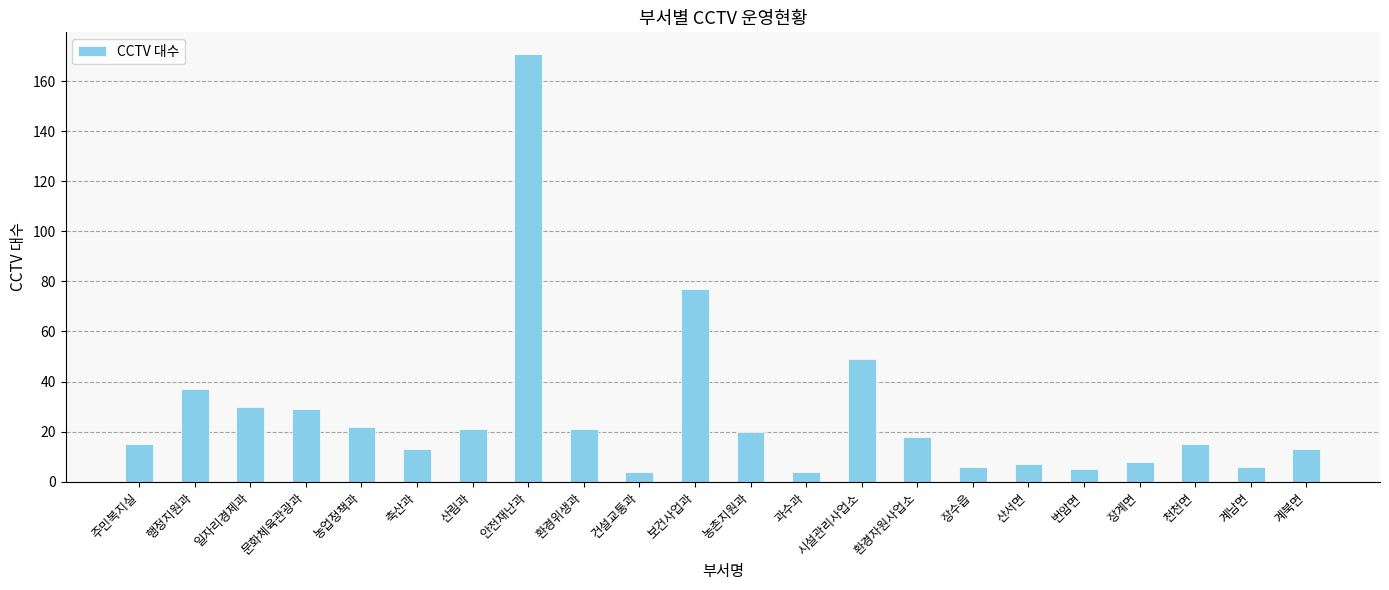

Read the value at 보건사업과.

77